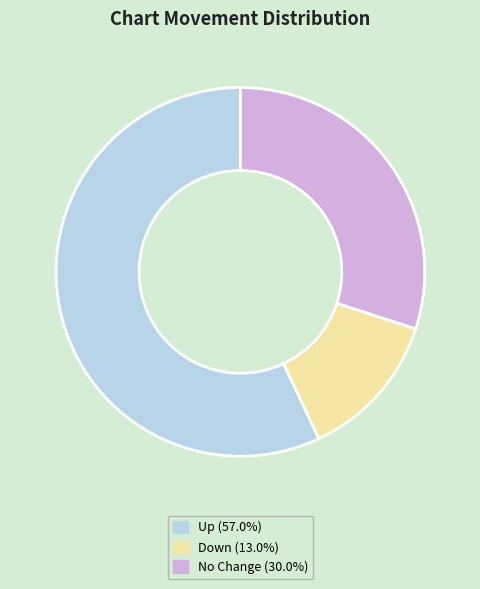

Is there any slice that represents more than half of the pie?

Yes